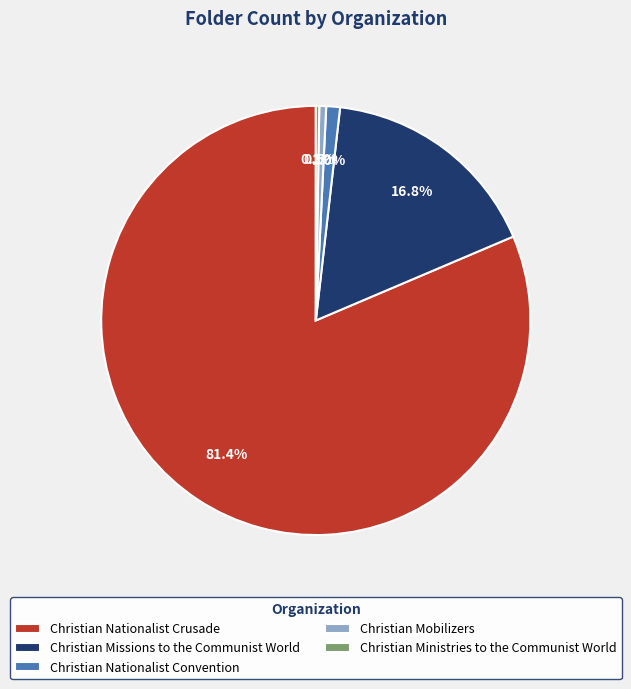

What is the ratio of the value at Christian Mobilizers to the value at Christian Nationalist Convention?

0.5